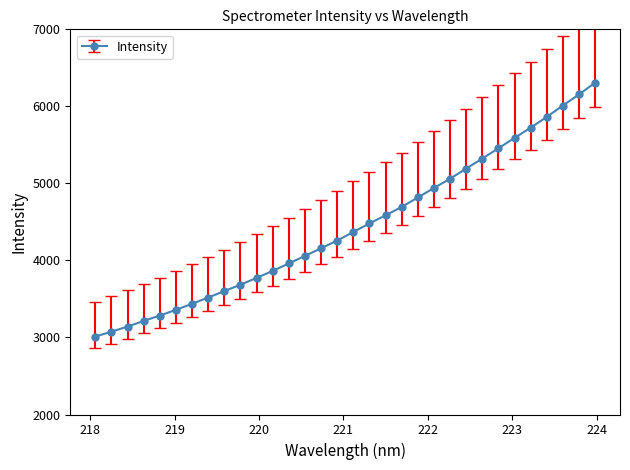

What is the greatest value displayed?

6306.5